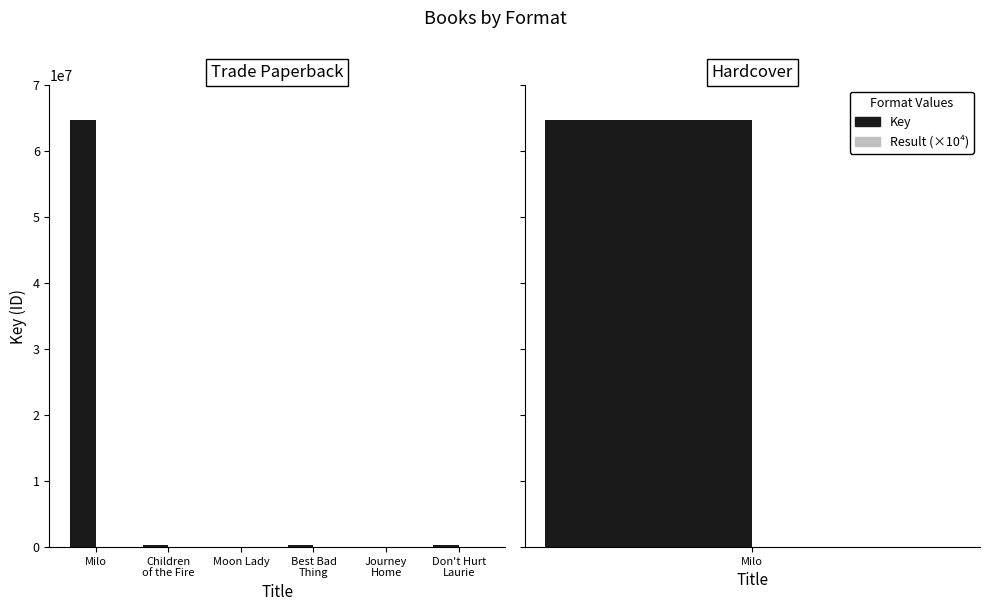

Which series has the largest total across all categories?

Key